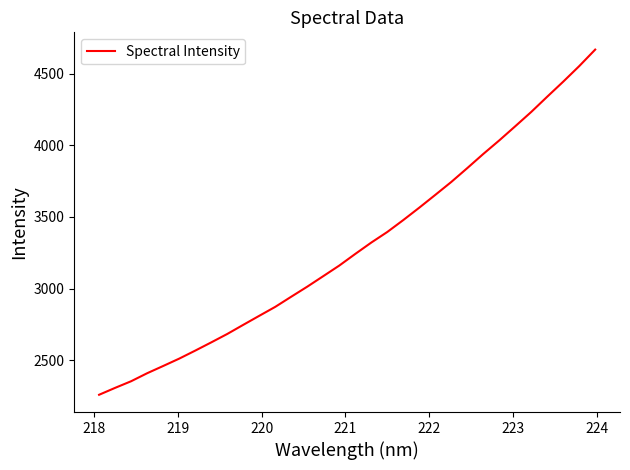

What is the maximum value shown in the chart?

4669.6